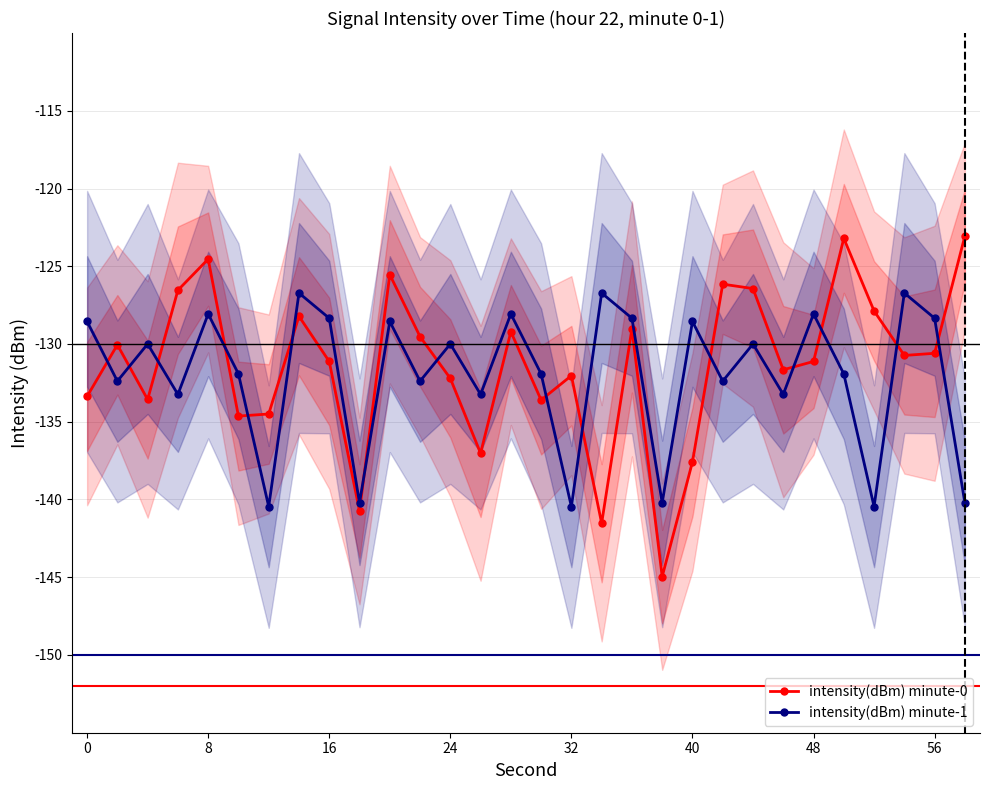

How many interior local peaks does the intensity(dBm) minute-1 series have?

11